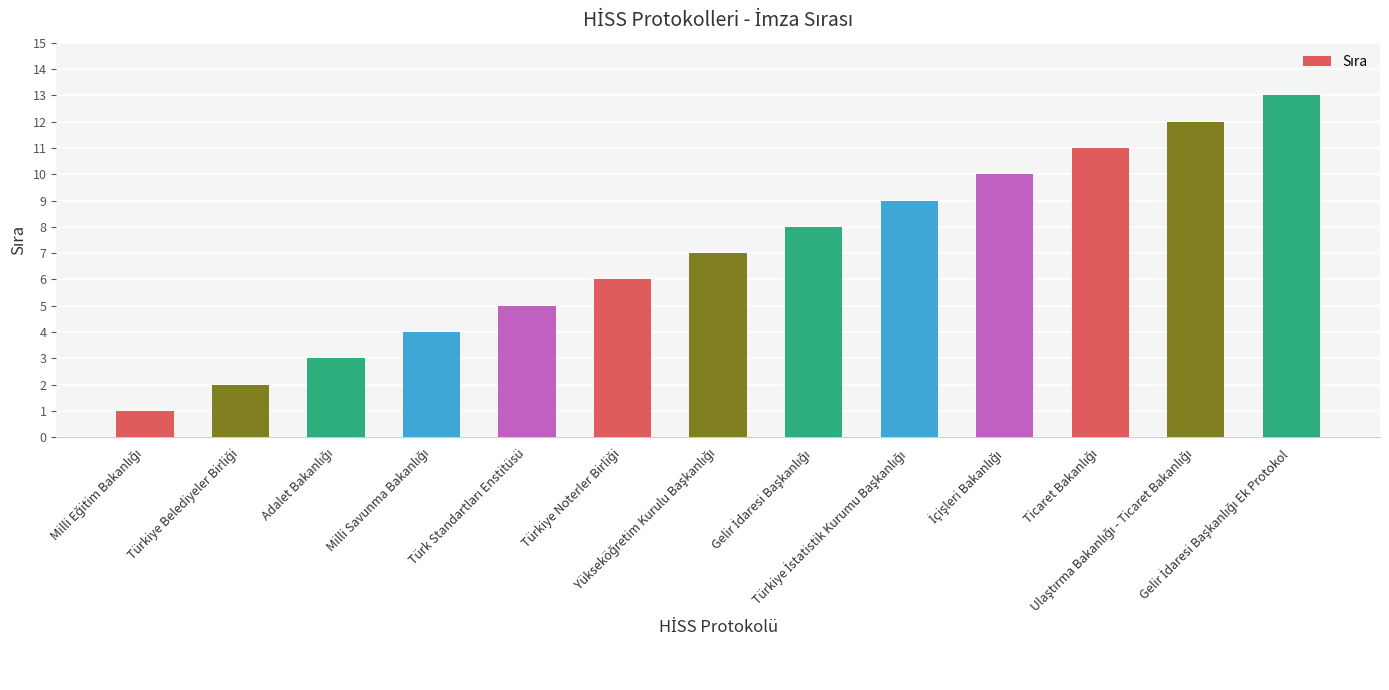

Reading left to right, what are all the values shown in this chart?

1	2	3	4	5	6	7	8	9	10	11	12	13